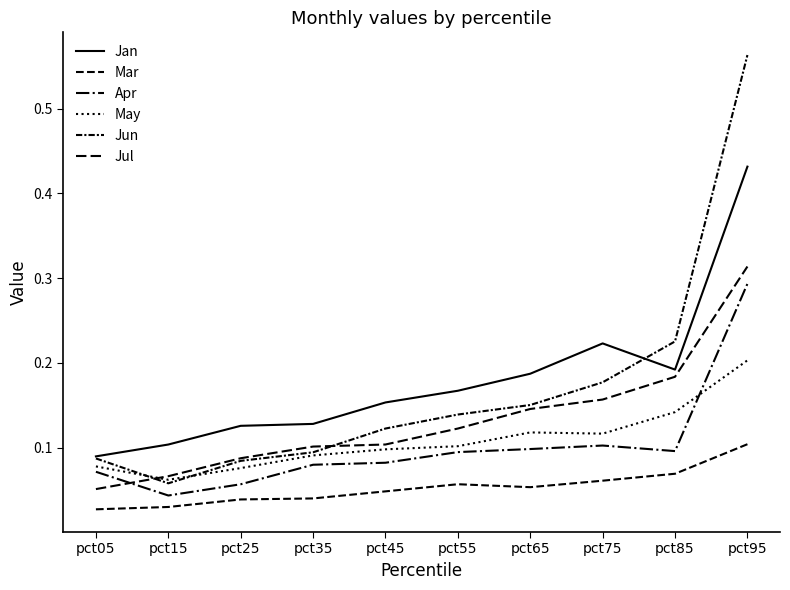

Is the value of Jun at pct55 greater than the value of Jul at pct05?

Yes